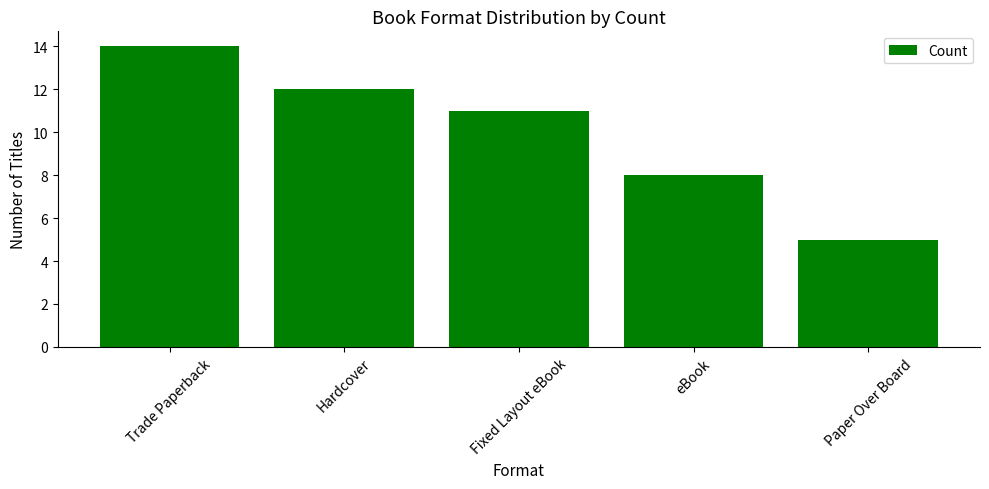

What is the smallest value displayed?

5